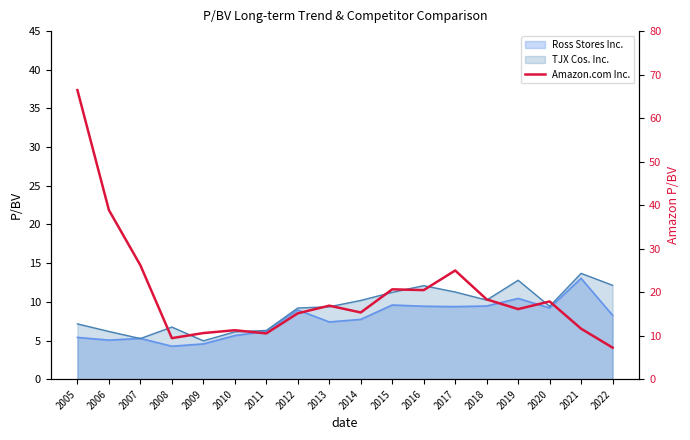

The value at 2019 is 5.3. True or false?

False